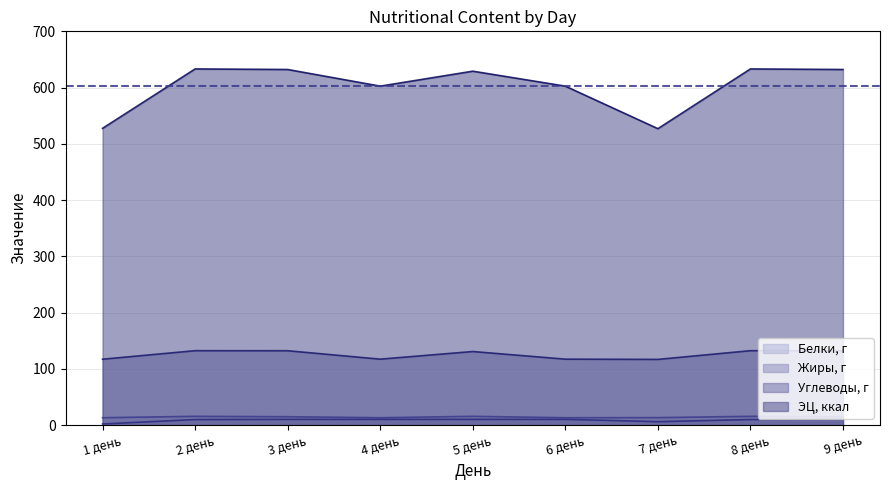

List the series in order of their peak value, lowest first.

Жиры, г, Белки, г, Углеводы, г, ЭЦ, ккал